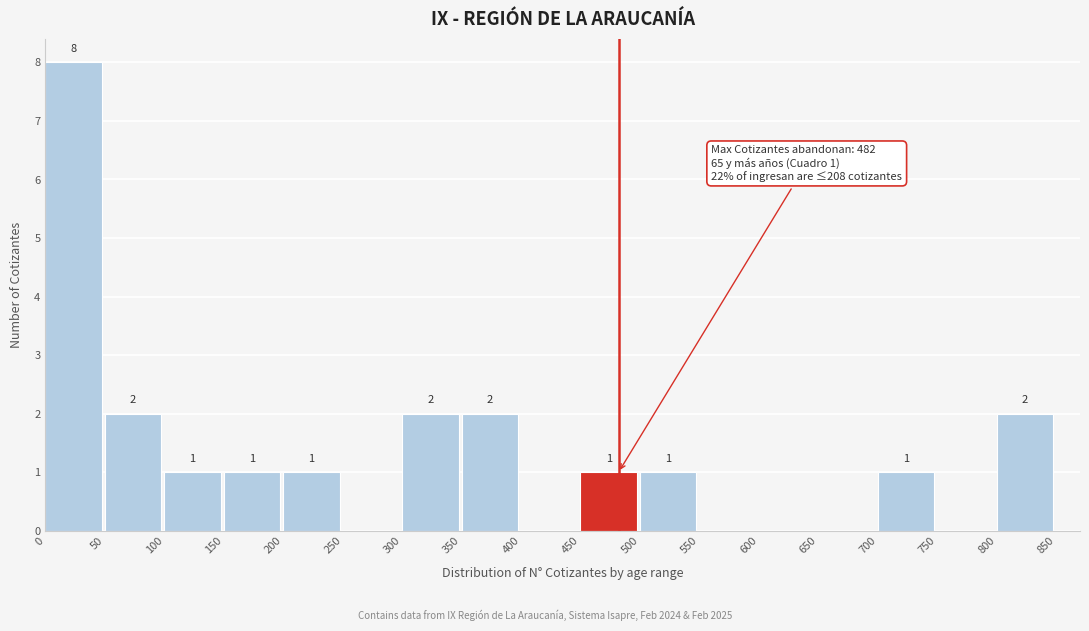

Over which range of the x-axis is the bar tallest?

0 to 50